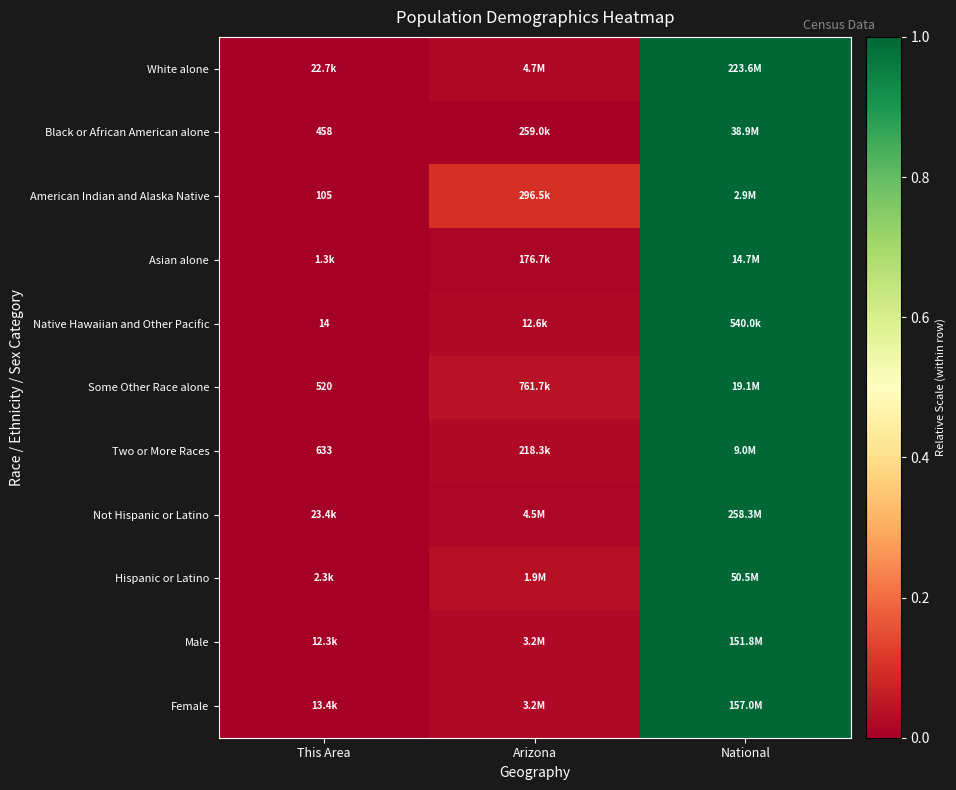

What value does the Two or More Races series have at National?

1.0